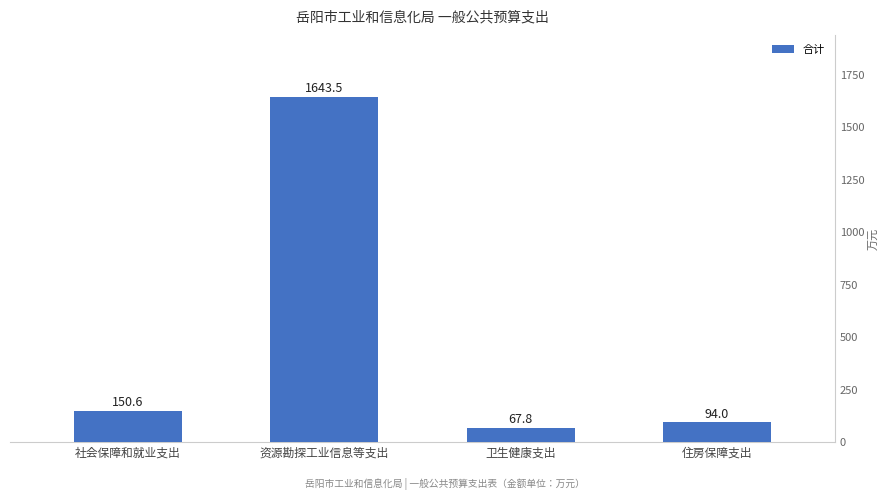

What is the difference between the values at 卫生健康支出 and 住房保障支出?

26.1